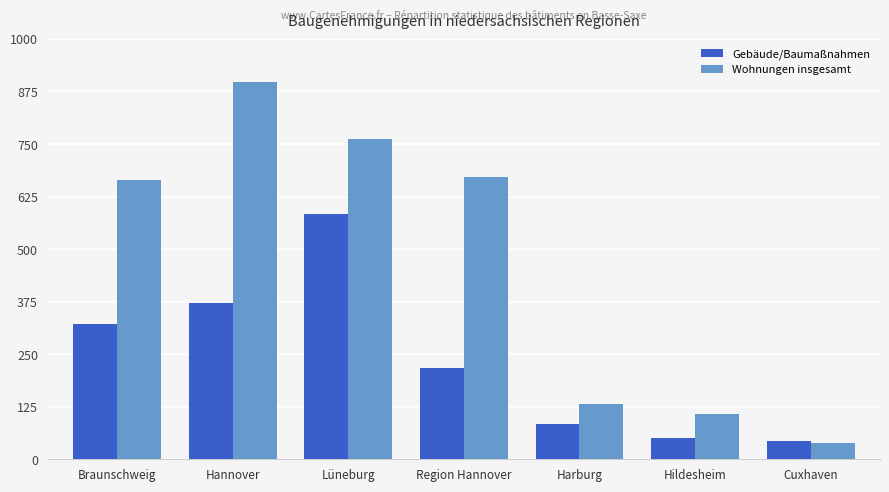

How many groups of bars are there?

7